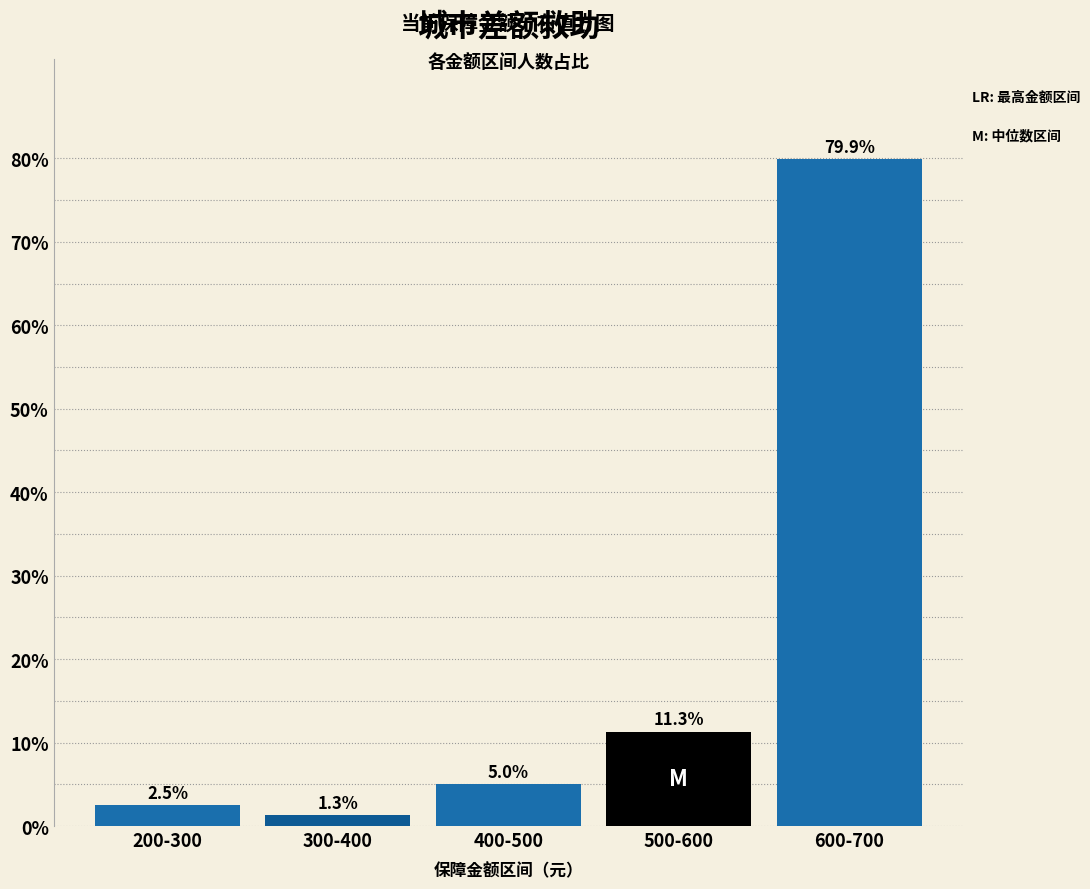

Reading left to right, list all the values displayed in this chart.

200-300=2.5	300-400=1.3	400-500=5.0	500-600=11.3	600-700=79.9